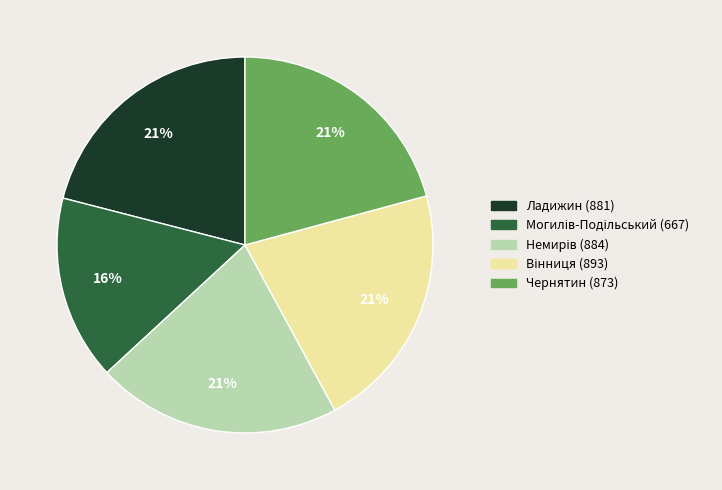

Combined, do Чернятин (873) and Ладижин (881) account for over 50%?

No